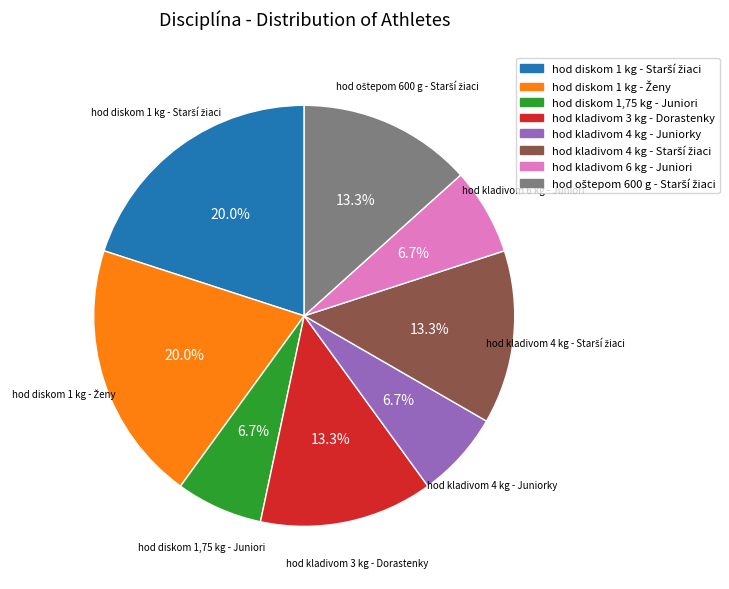

What portion of the pie excludes hod kladivom 3 kg - Dorastenky?

86.7%